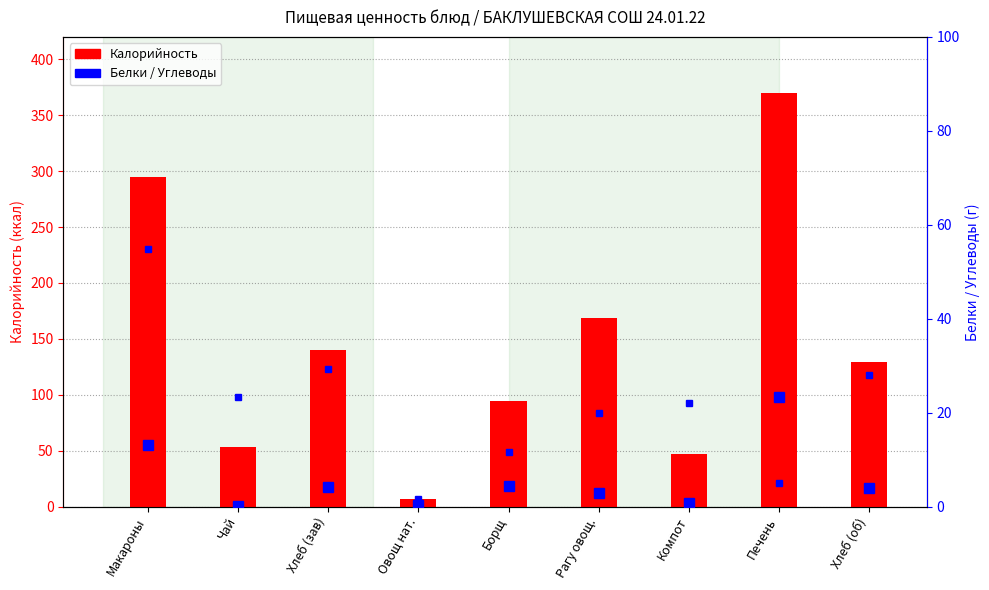

How many bars are there in each group?

2